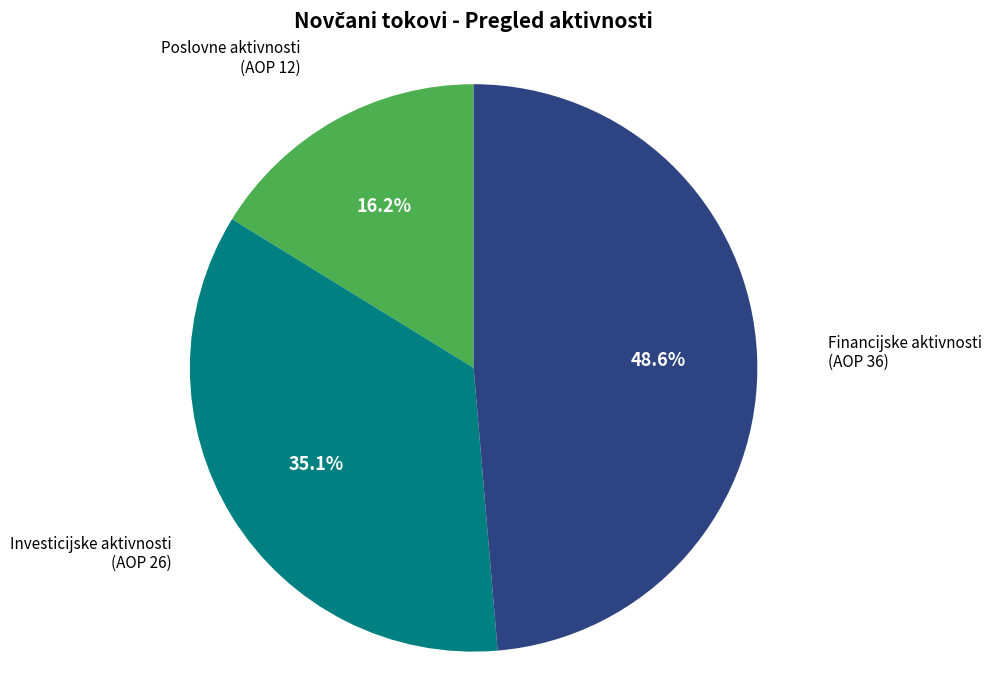

Is there a majority slice in this chart?

No